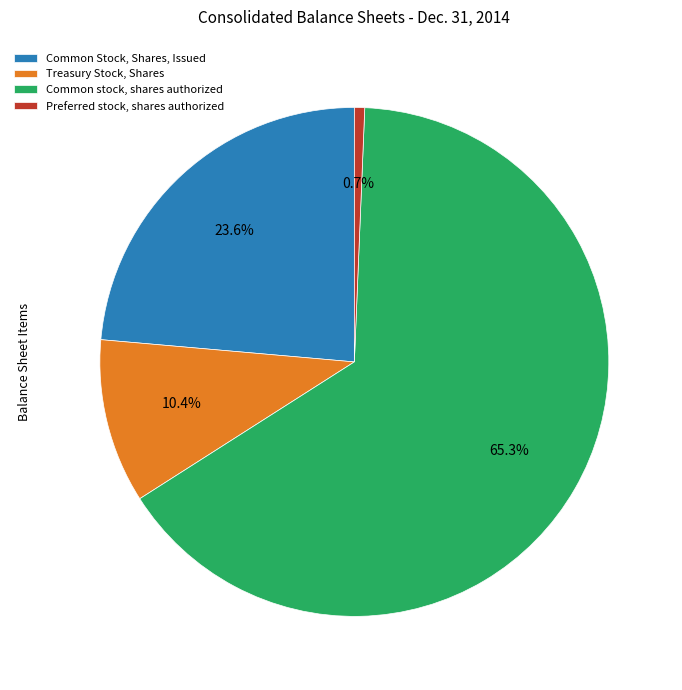

How many slices are in this pie chart?

4